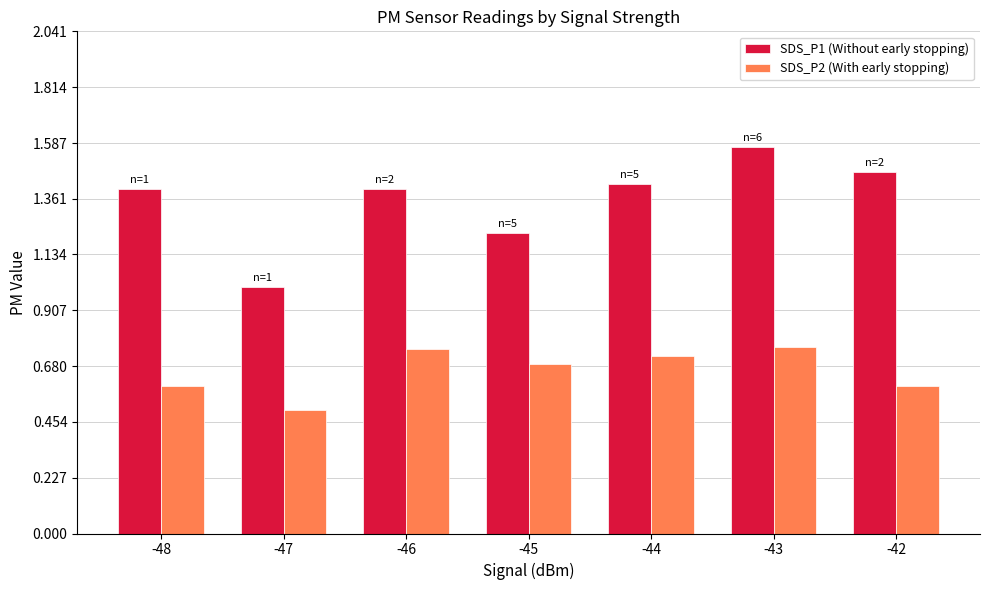

At which category is the sum across all series the highest?

-43